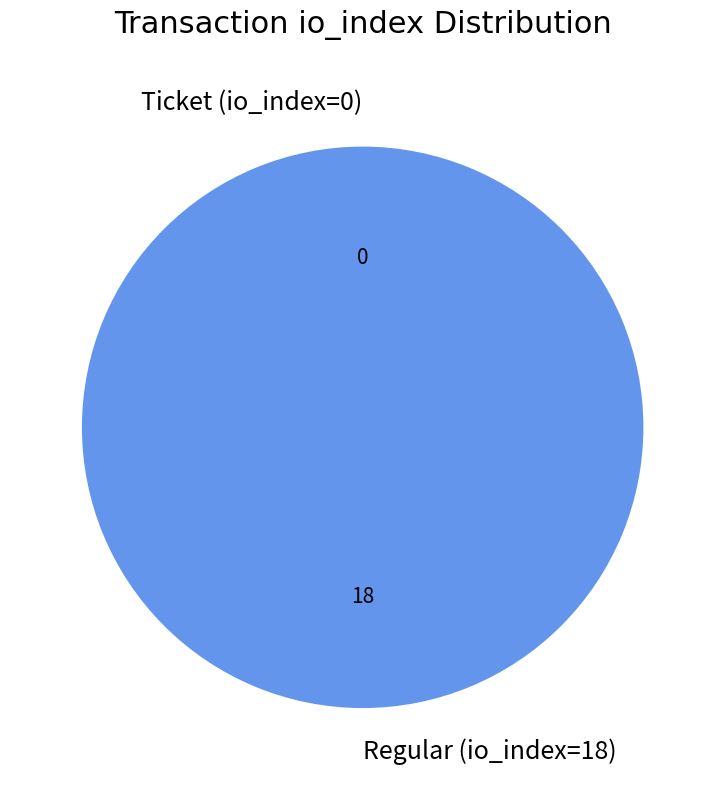

Does Ticket (io_index=0) account for over 50% of the chart?

No